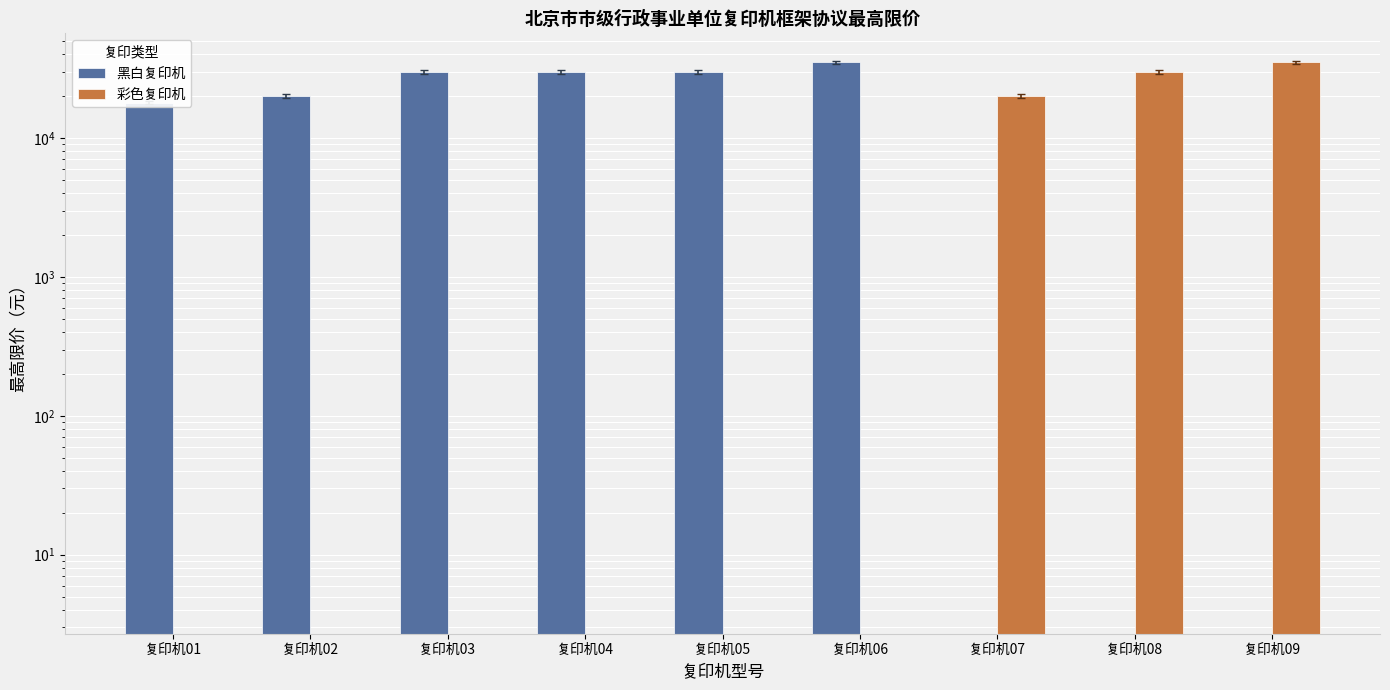

At which label does 黑白复印机 first exceed 30000?

复印机06